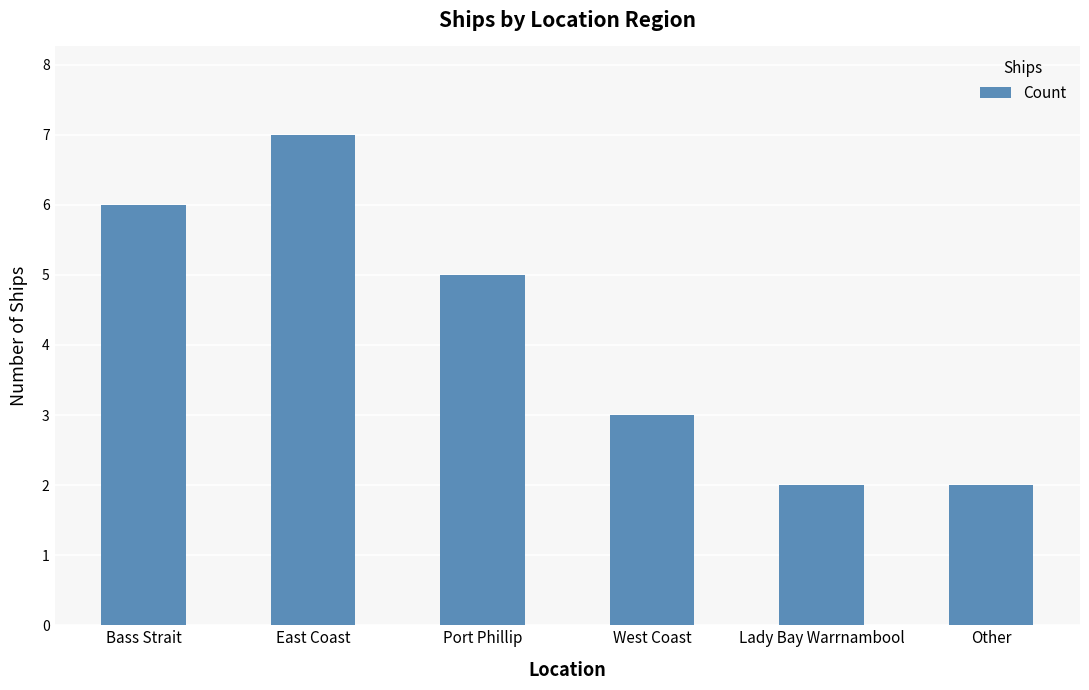

Read the value at Port Phillip.

5